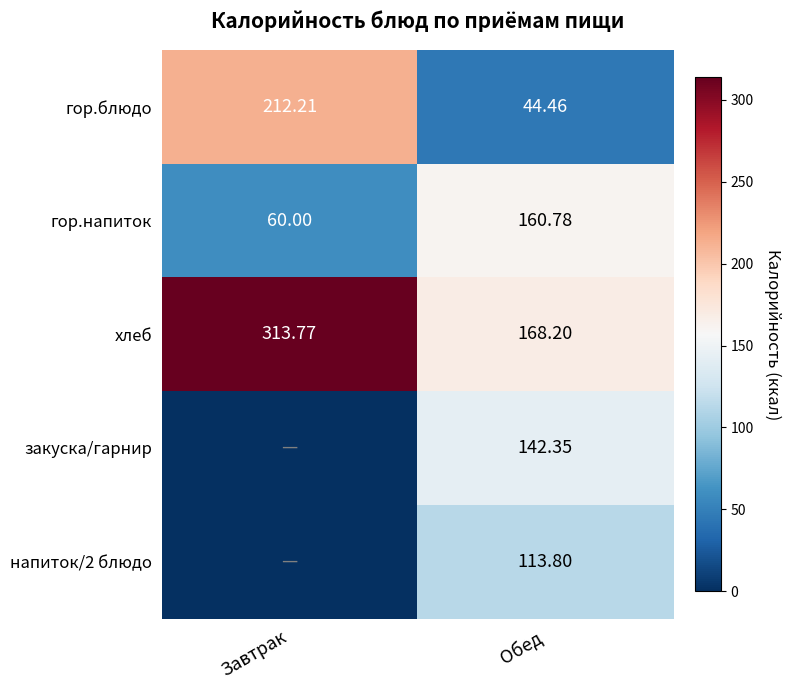

List the labels in order of гор.блюдо value, smallest first.

Обед, Завтрак